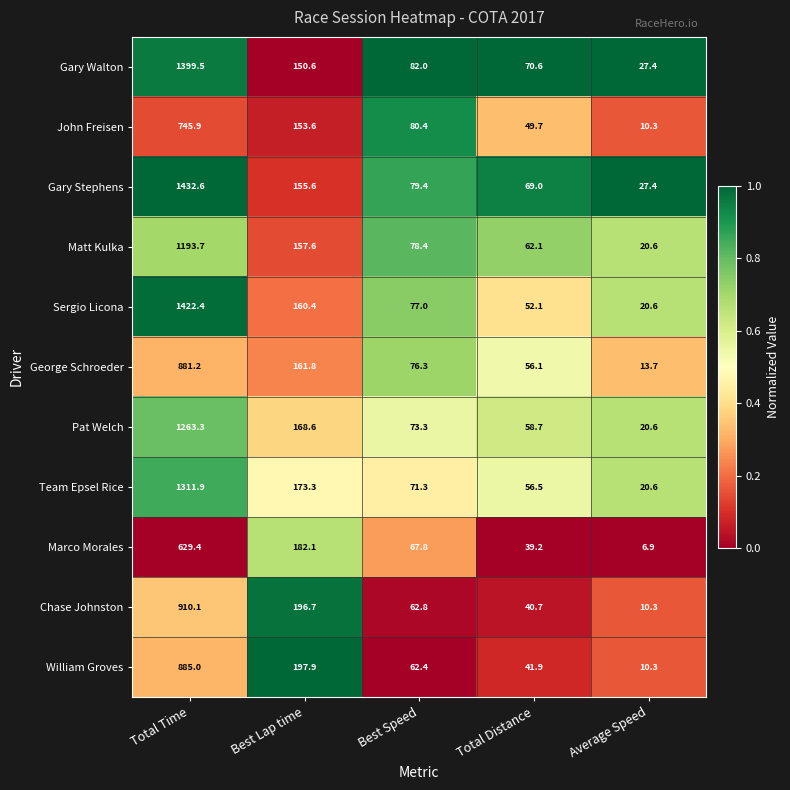

How many categories are shown in the chart?

5